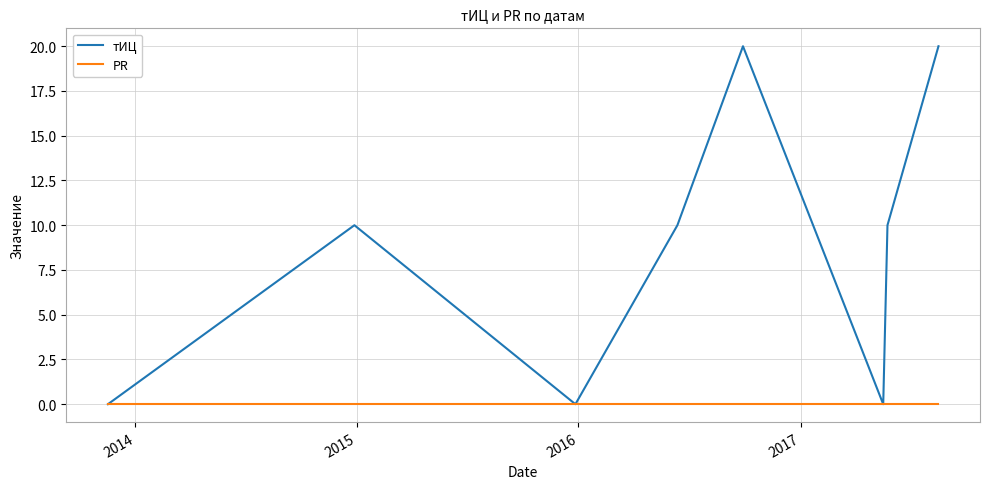

In тИЦ, how many points are lower than both neighbors (excluding endpoints)?

2